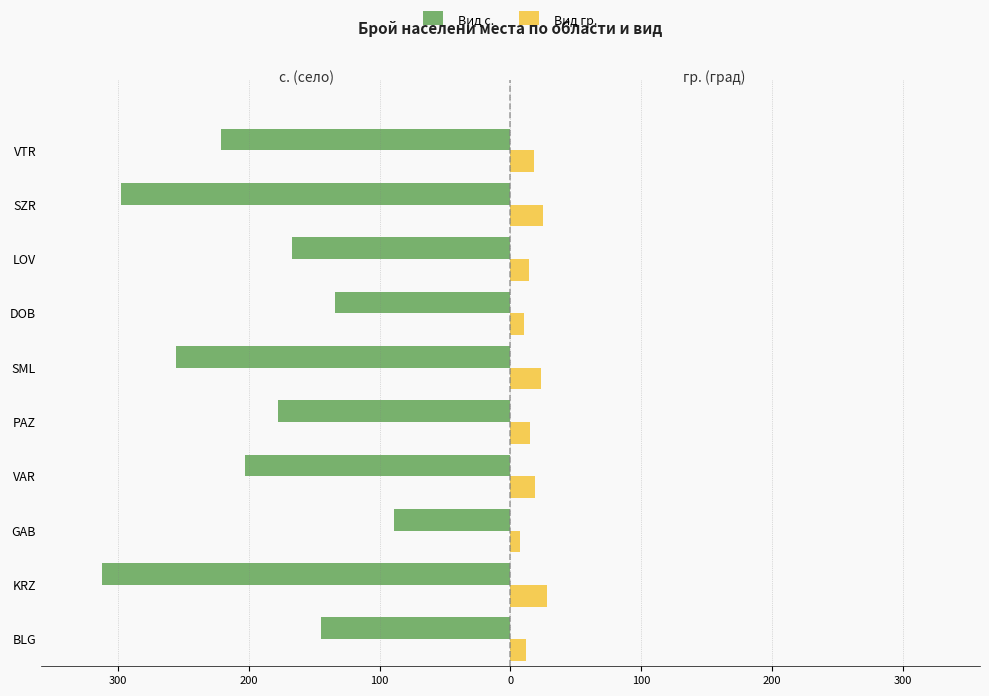

Which series changed the most between KRZ and PAZ?

Вид с.